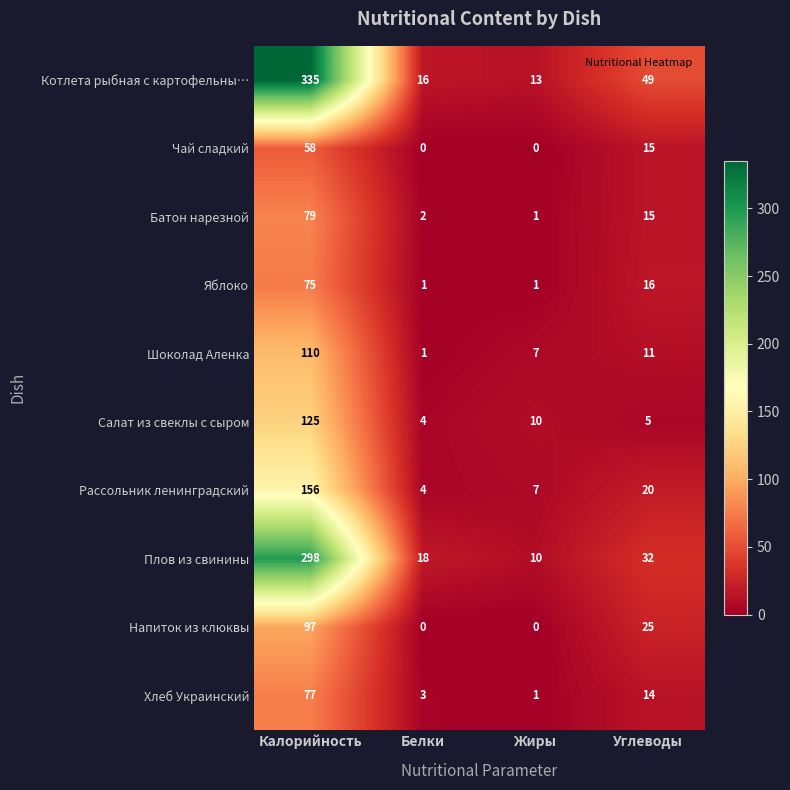

List the series in order of their peak value, lowest first.

Чай сладкий, Яблоко, Хлеб Украинский, Батон нарезной, Напиток из клюквы, Шоколад Аленка, Салат из свеклы с сыром, Рассольник ленинградский, Плов из свинины, Котлета рыбная с картофельны…